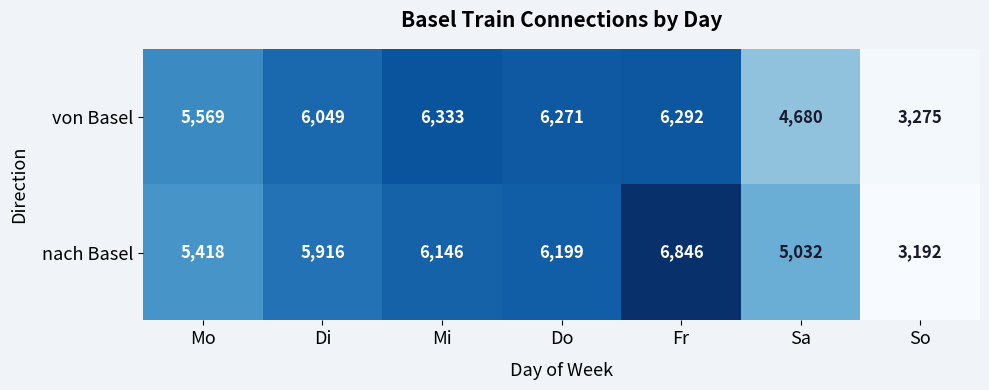

At which label is von Basel closest to 4804?

Sa